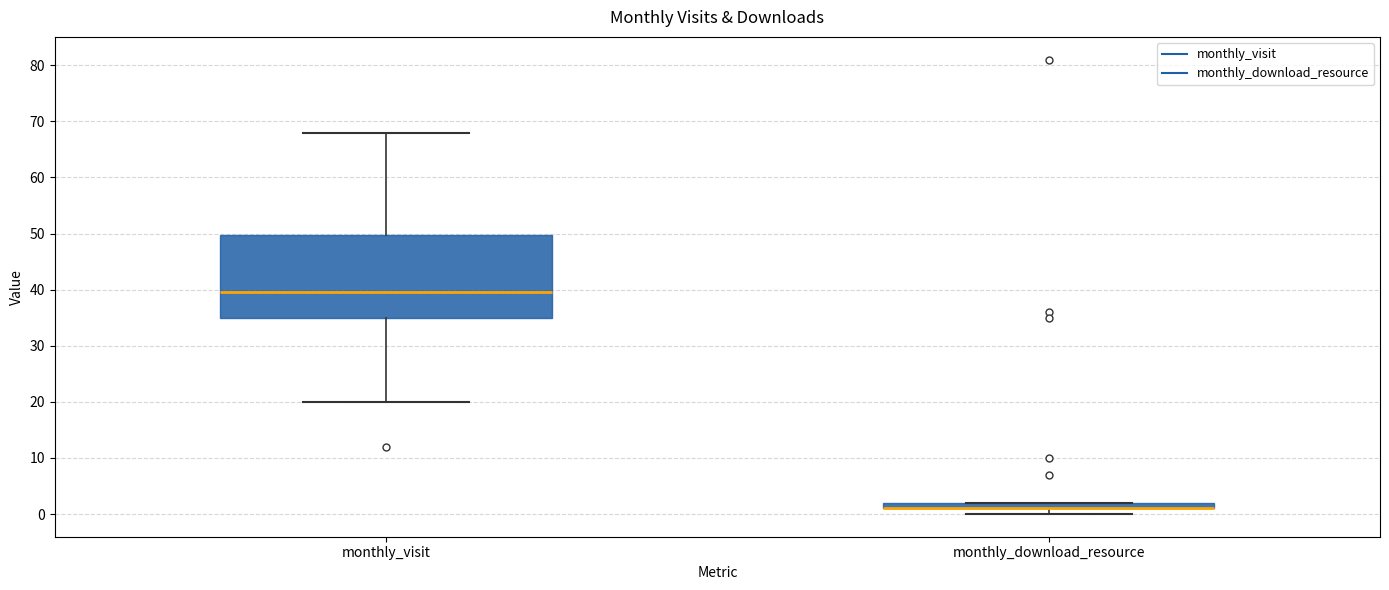

Which box is the tallest, from its lower edge to its upper edge?

monthly_visit